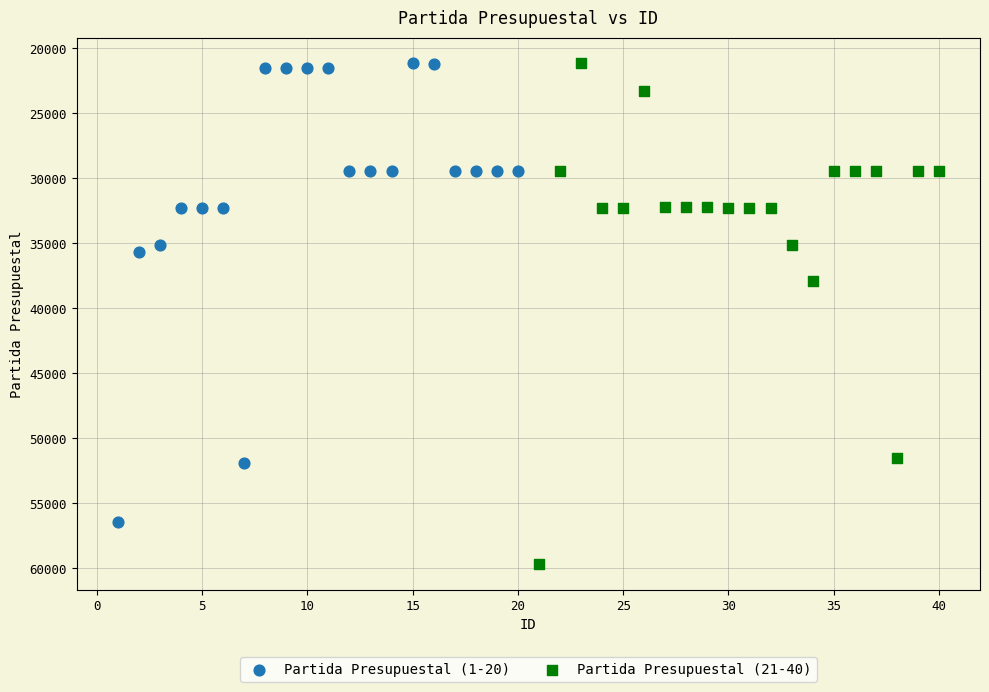

Which series has the largest Y range (max minus min)?

Partida Presupuestal (21-40)